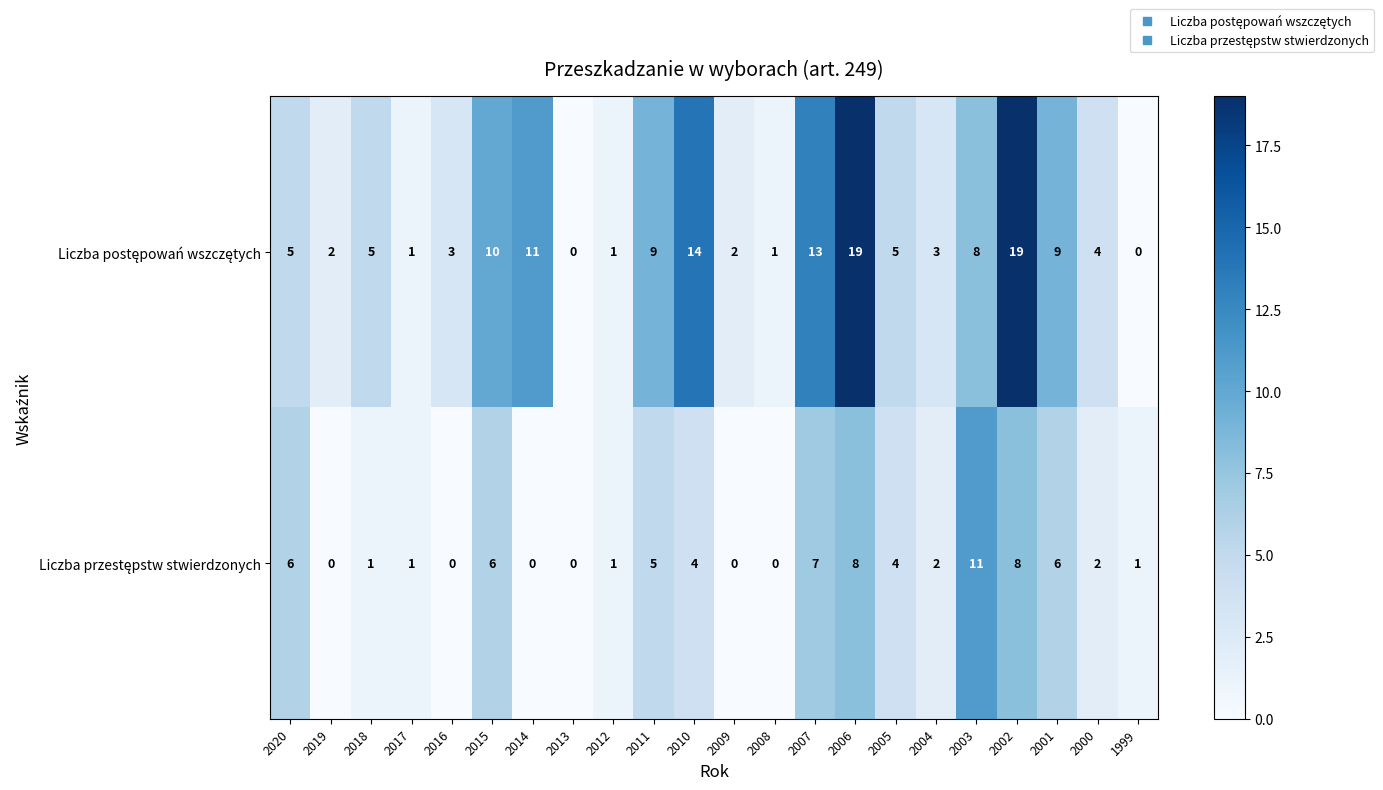

What is the spread (max minus min) of values at 2003?

3